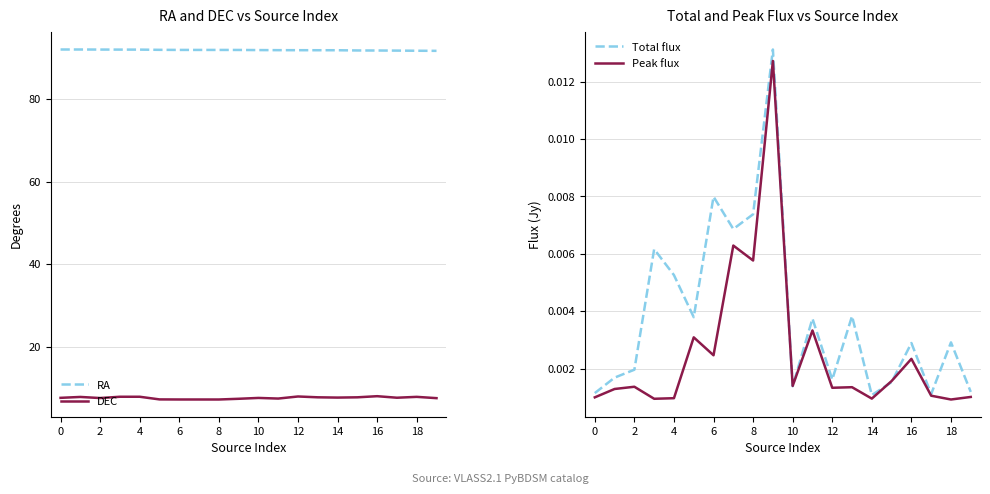

Between 15 and 17, which is larger?

15